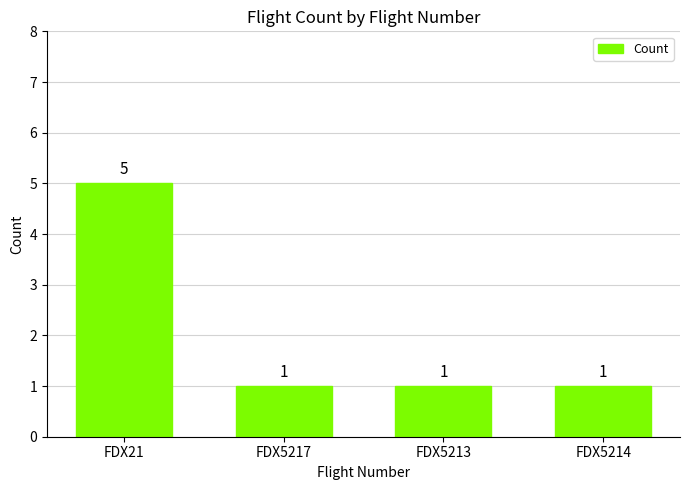

True or false: the data shows 2 at FDX5217.

False